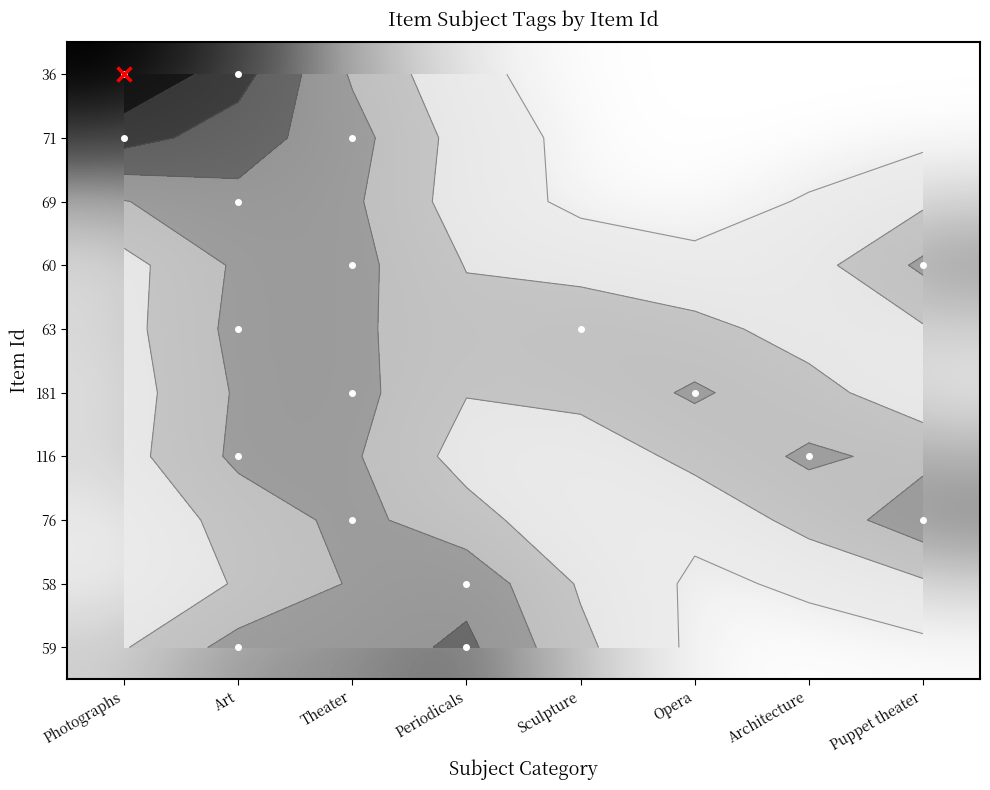

List the series in order of their peak value, highest first.

36, 71, 59, 69, 58, 76, 60, 181, 63, 116